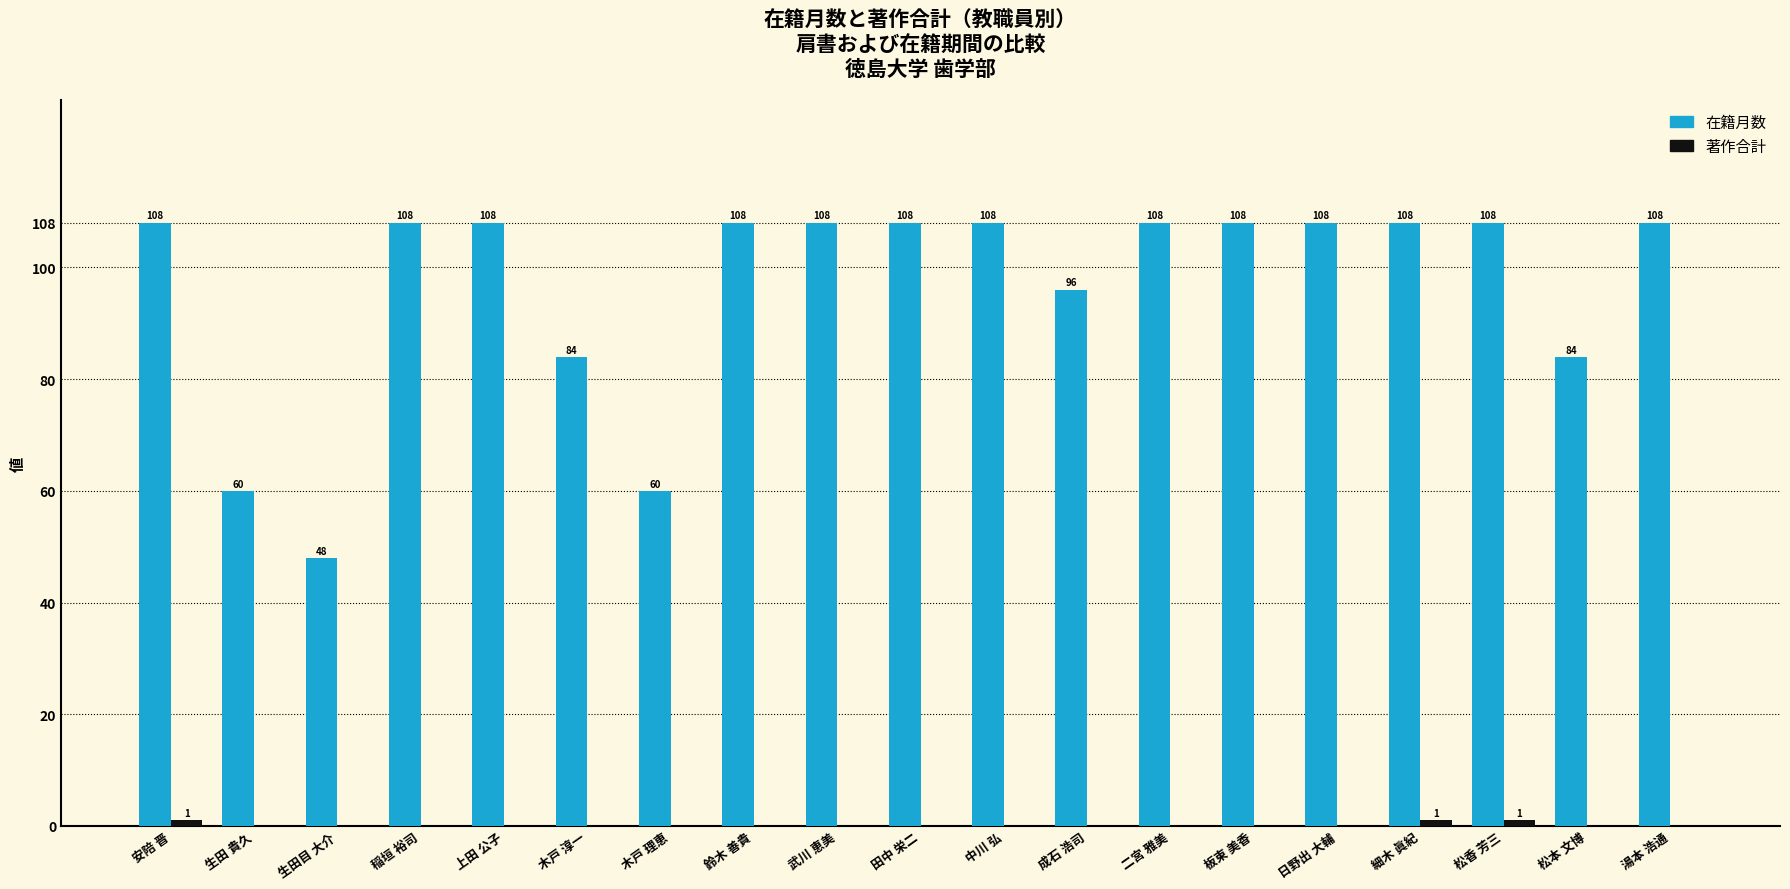

How many 在籍月数 values are between 84 and 108?

16